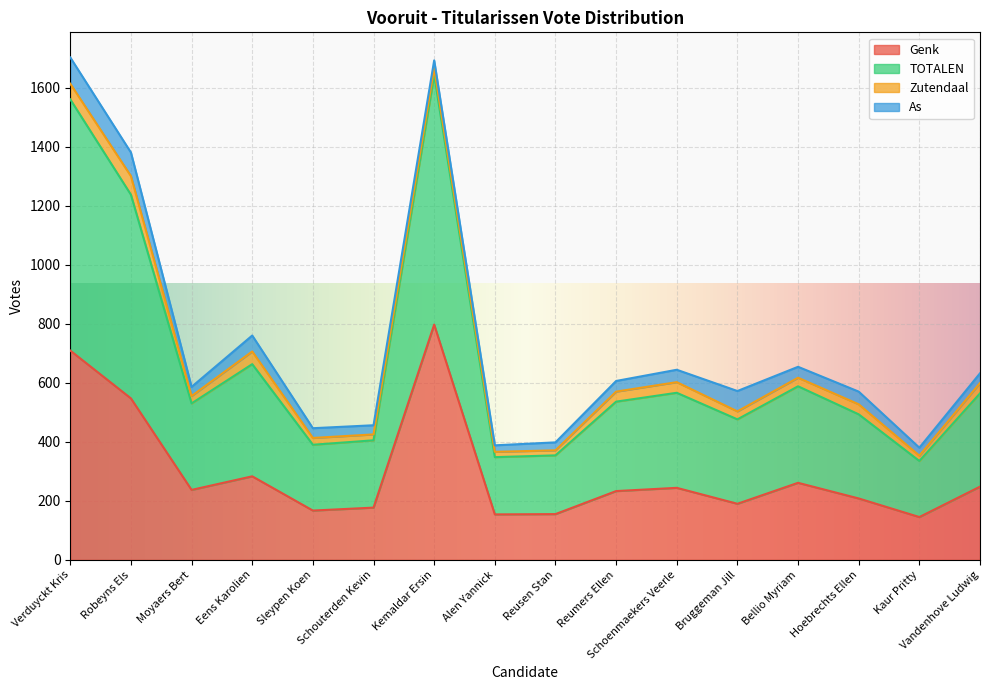

The TOTALEN series shows 894 at Hoebrechts Ellen. True or false?

False